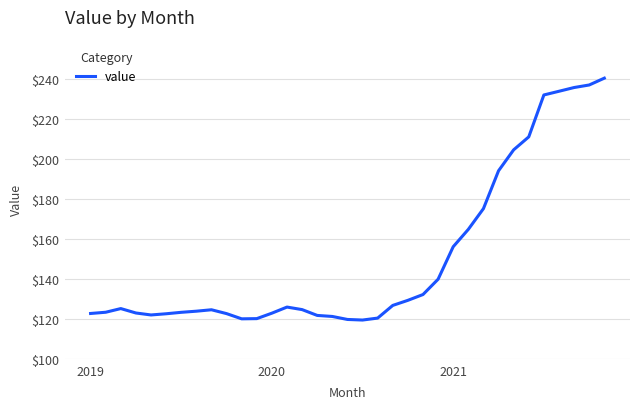

What is the smallest value displayed?

119.5